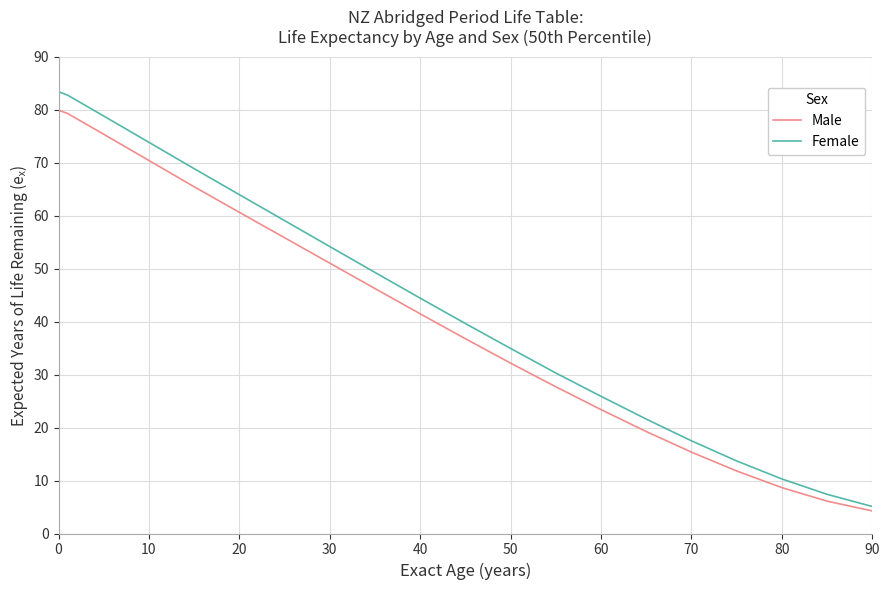

True or false: Male and Female intersect in this chart.

False